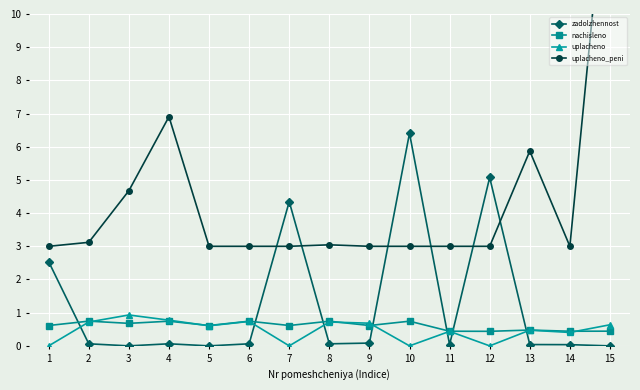

Count the number of data series in this chart.

4